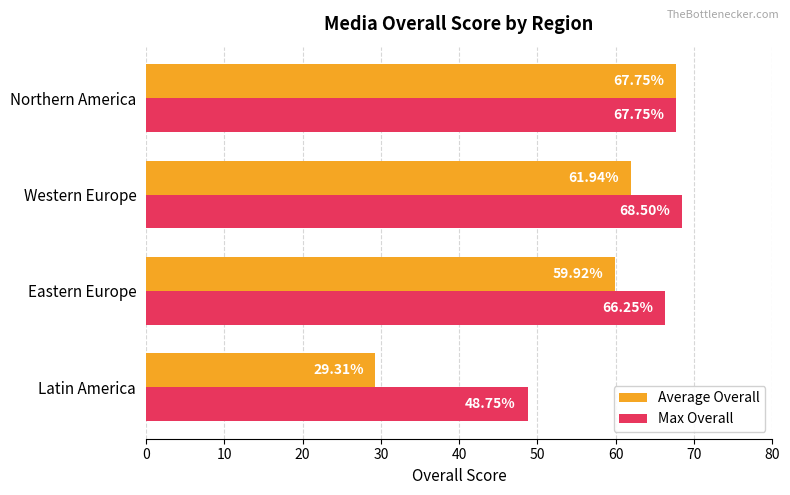

At how many categories does at least one series exceed 53?

3